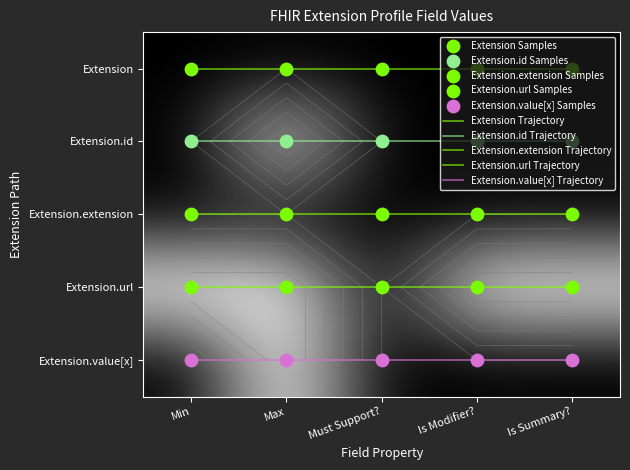

What is the spread (max minus min) of values at Is Summary??

4